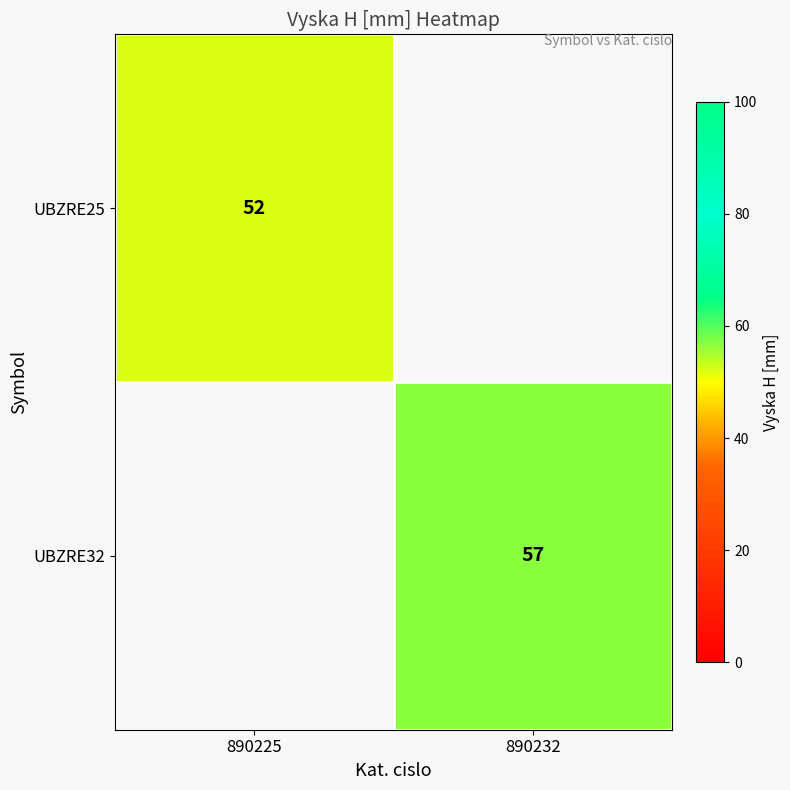

Is the value of UBZRE32 at 890232 greater than the value of UBZRE25 at 890225?

Yes